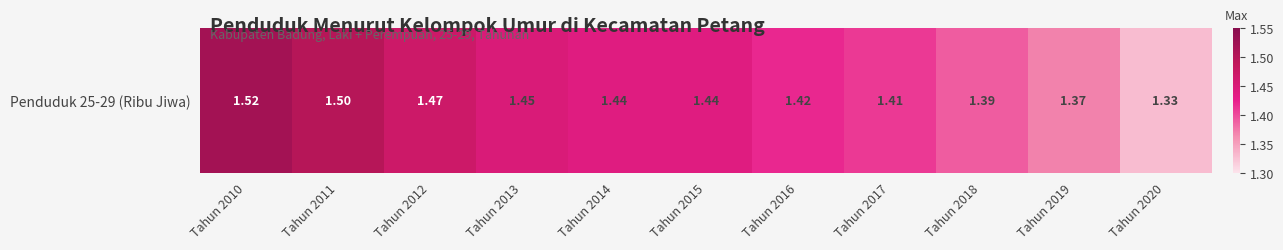

Rank the categories by value from highest to lowest.

Tahun 2010, Tahun 2011, Tahun 2012, Tahun 2013, Tahun 2014, Tahun 2015, Tahun 2016, Tahun 2017, Tahun 2018, Tahun 2019, Tahun 2020